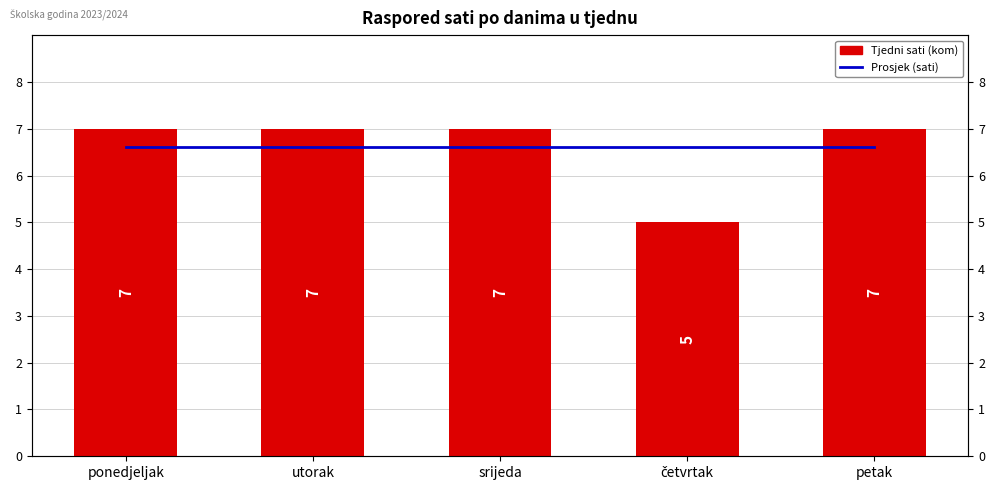

What is the label of the 4th bar from the left?

četvrtak